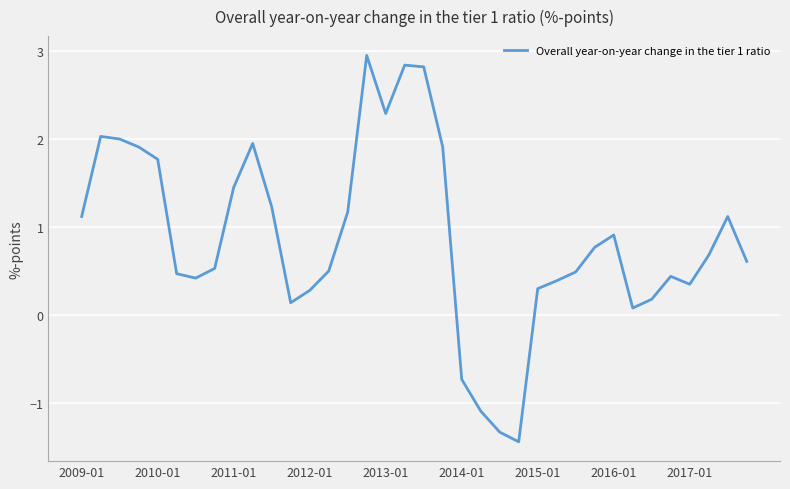

What is the minimum value shown in the chart?

-1.4